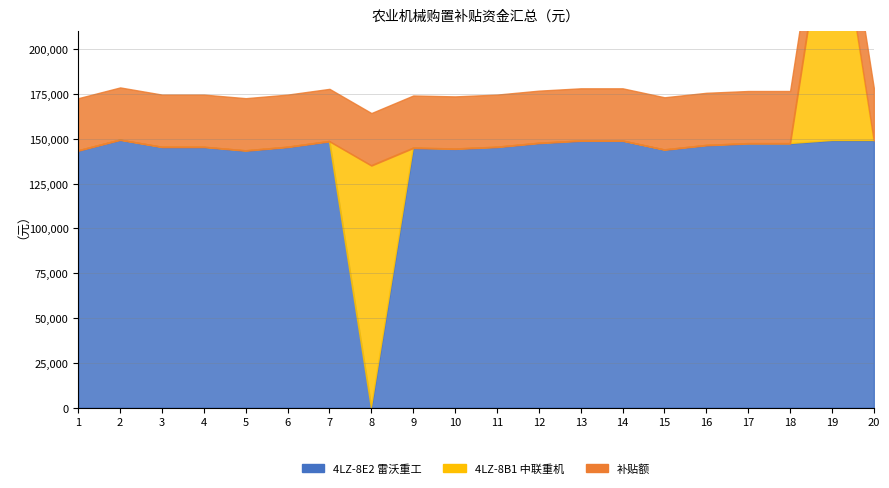

Which series has the widest spread of values?

中联重机